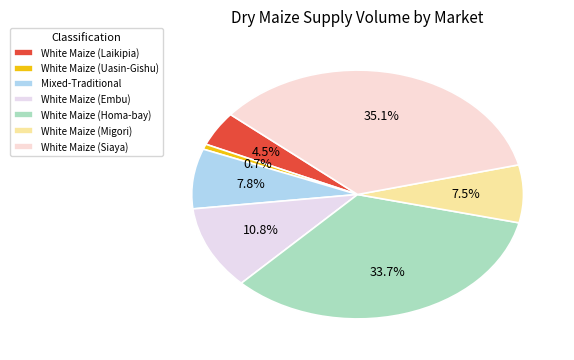

How much of the chart is everything except White Maize (Embu)?

89.2%